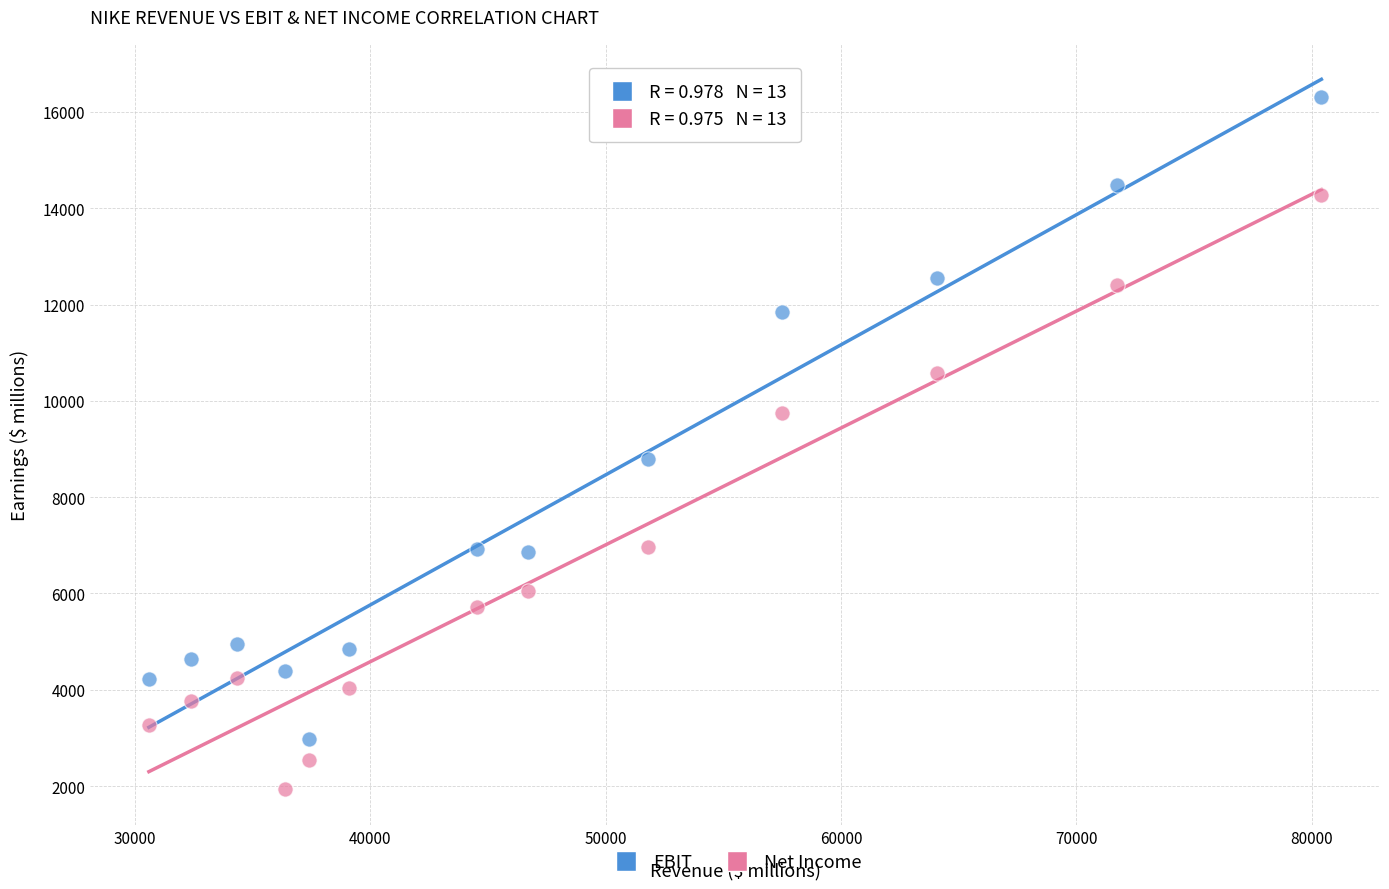

Which series has the widest spread of Y values?

EBIT